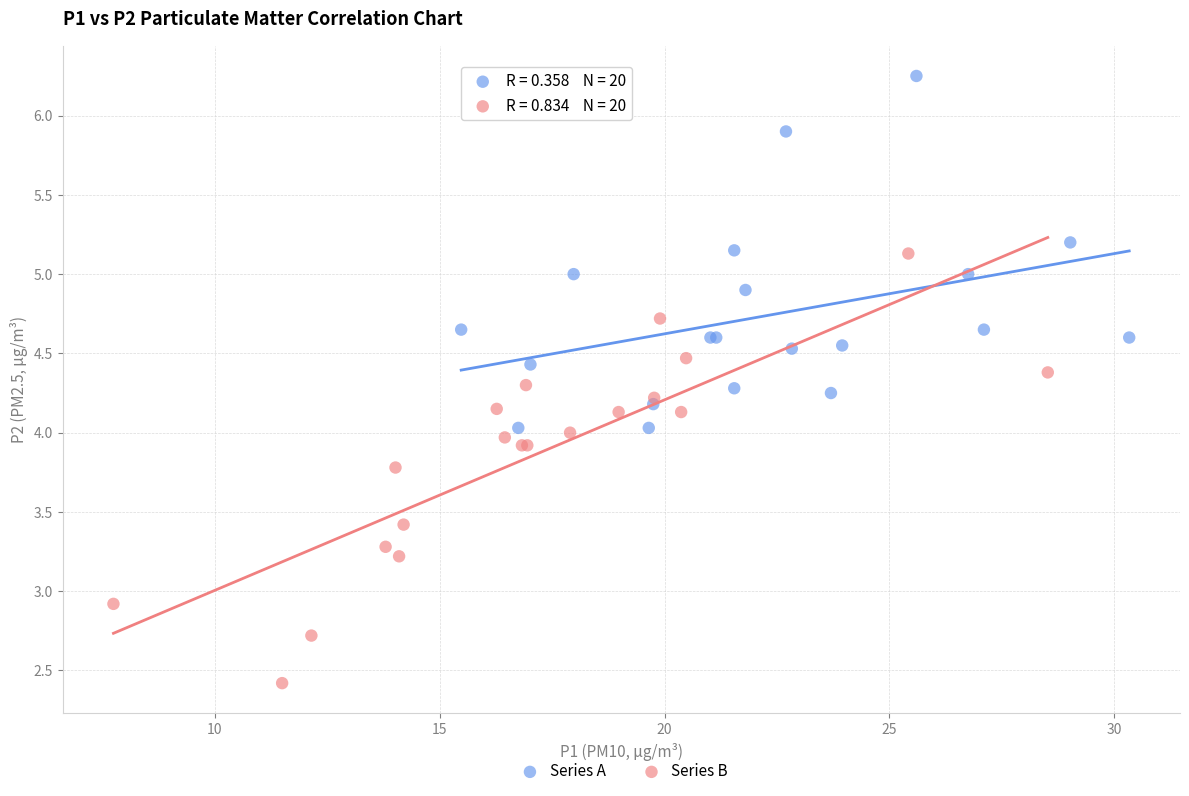

Which series contains the lowest Y value?

Series B